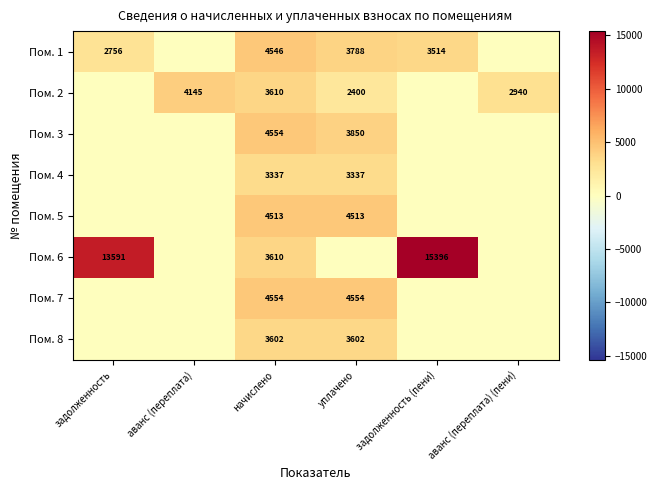

What is the total value across all series at начислено?

32326